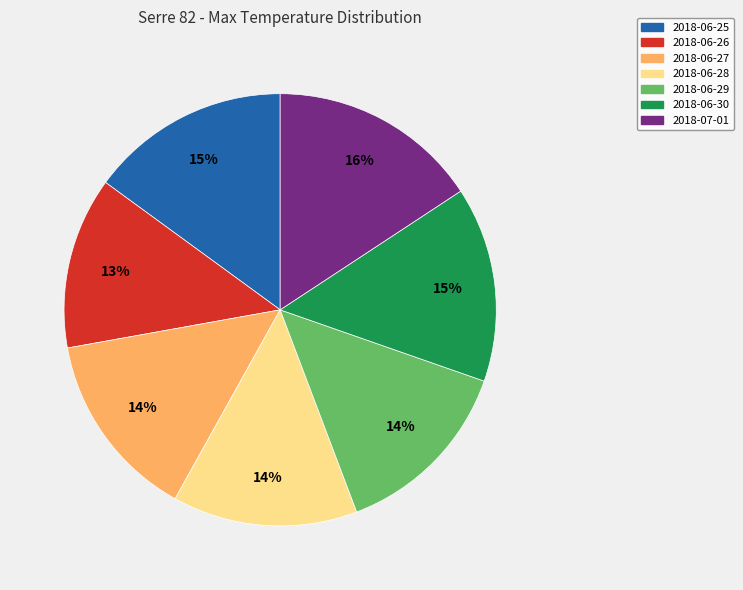

Count the number of slices in the pie.

7